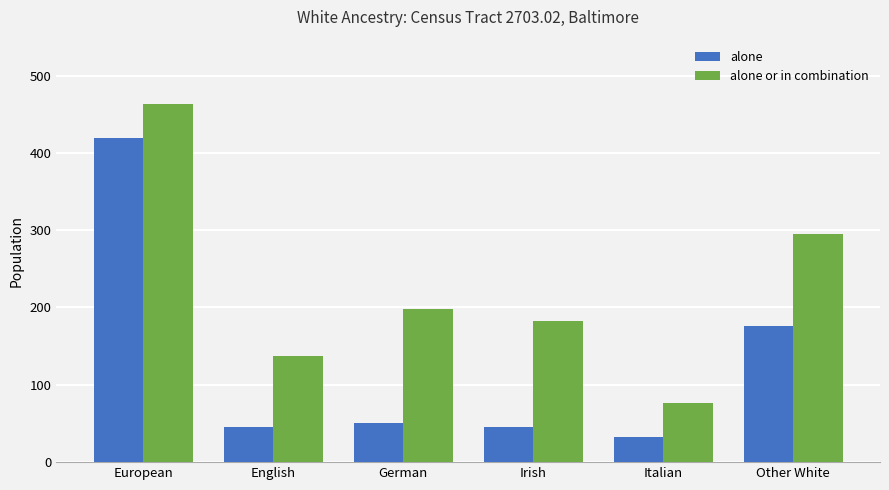

What is the average value of the alone series?

128